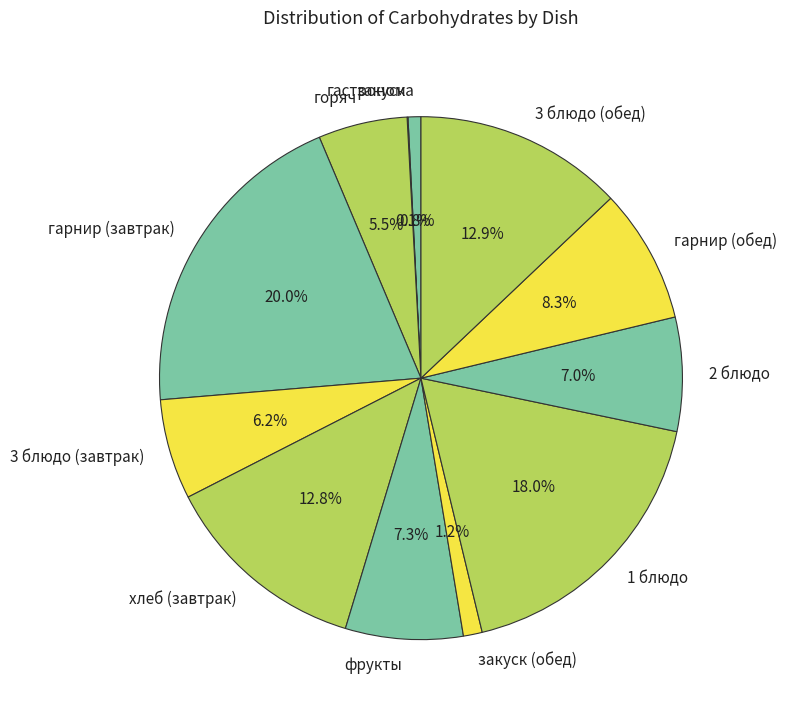

True or false: закуск (обед) accounts for 14% of the total.

False